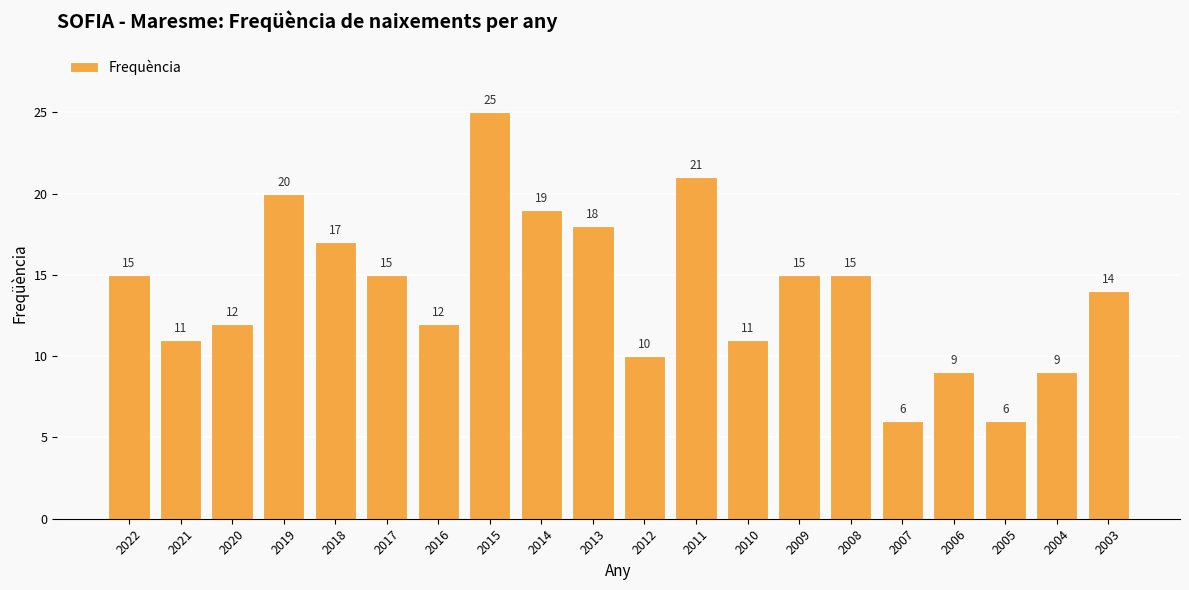

Read the value at 2008, to the nearest 5.

15